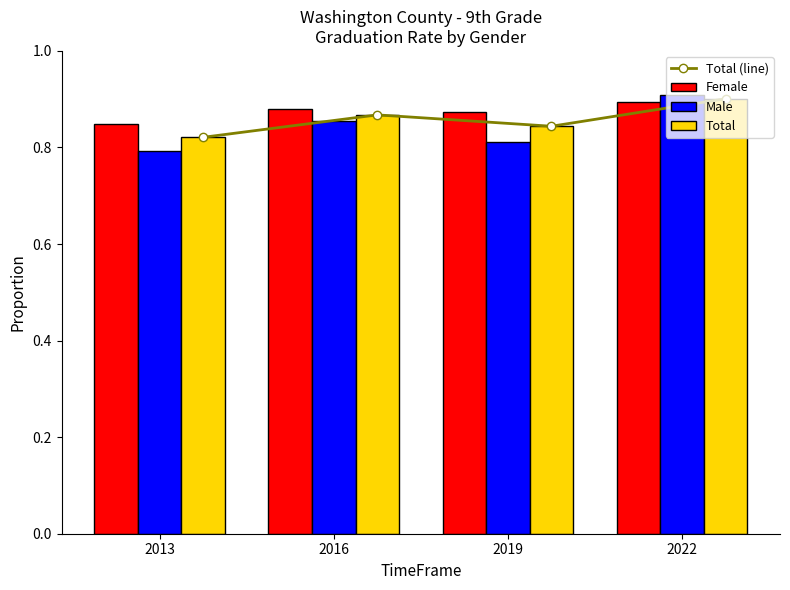

At which category does the chart reach its minimum across all series?

2013